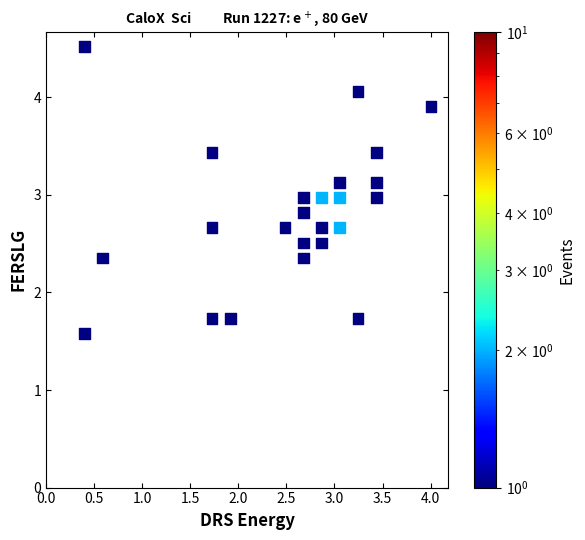

What is the range of Y values (max minus min)?

2.9